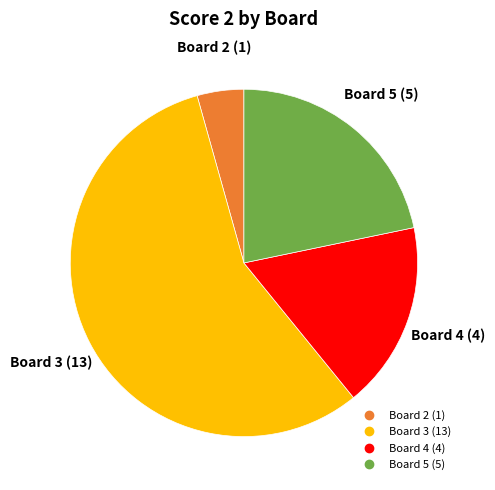

Is there a majority slice in this chart?

Yes